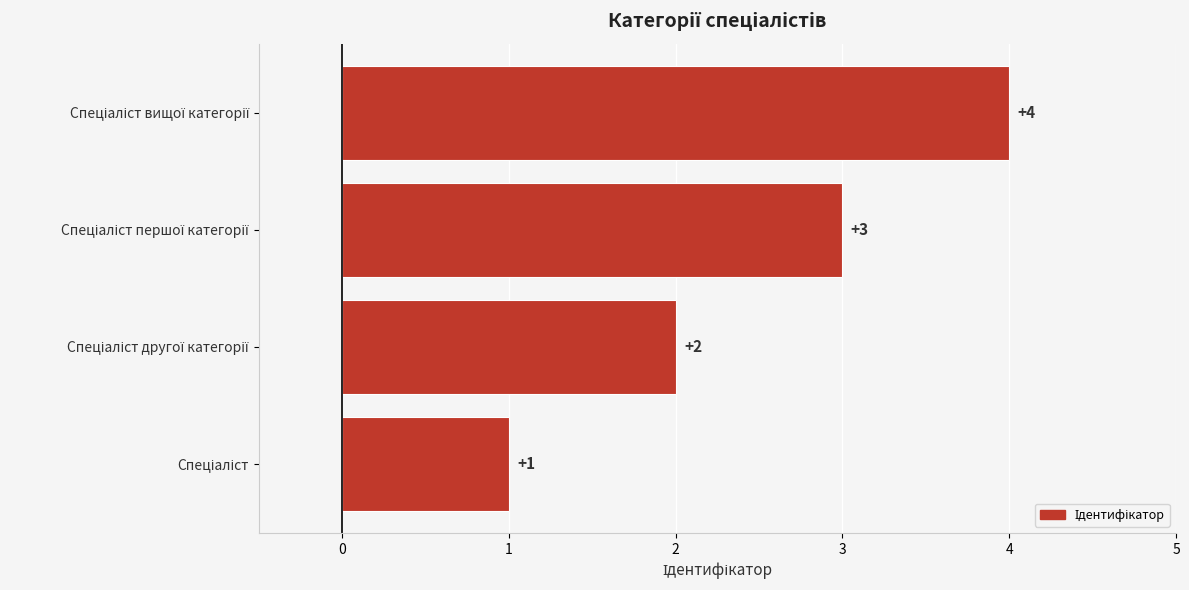

Are the bars grouped side by side (vs. stacked)?

No